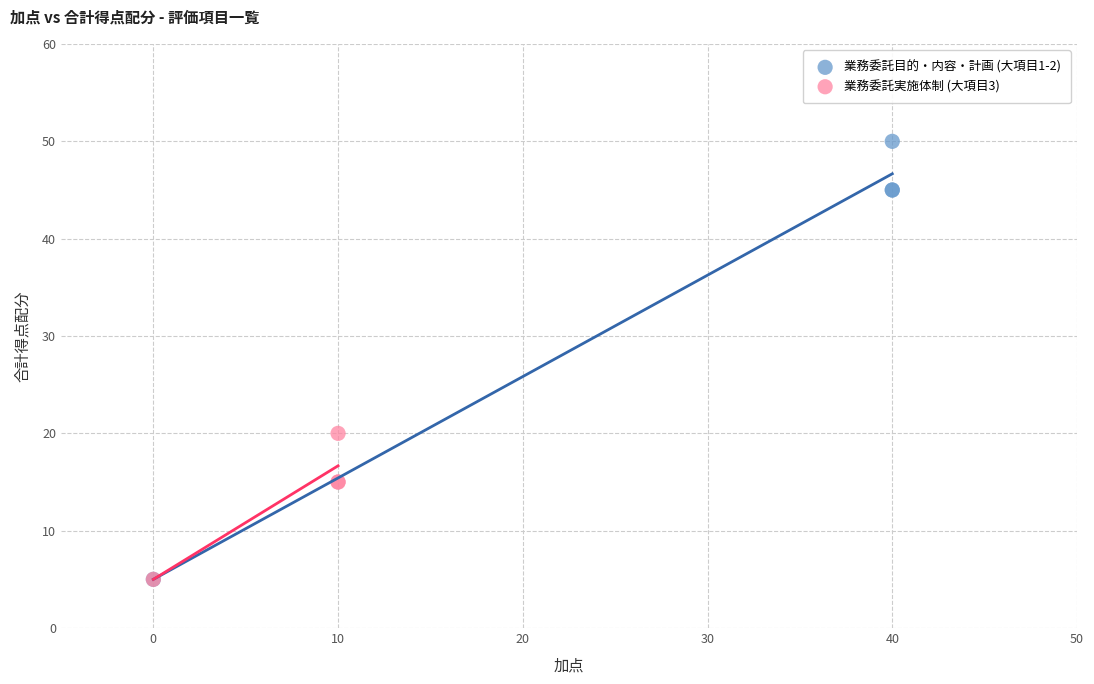

What are all the series names shown in the legend?

業務委託目的・内容・計画 (大項目1-2), 業務委託実施体制 (大項目3)